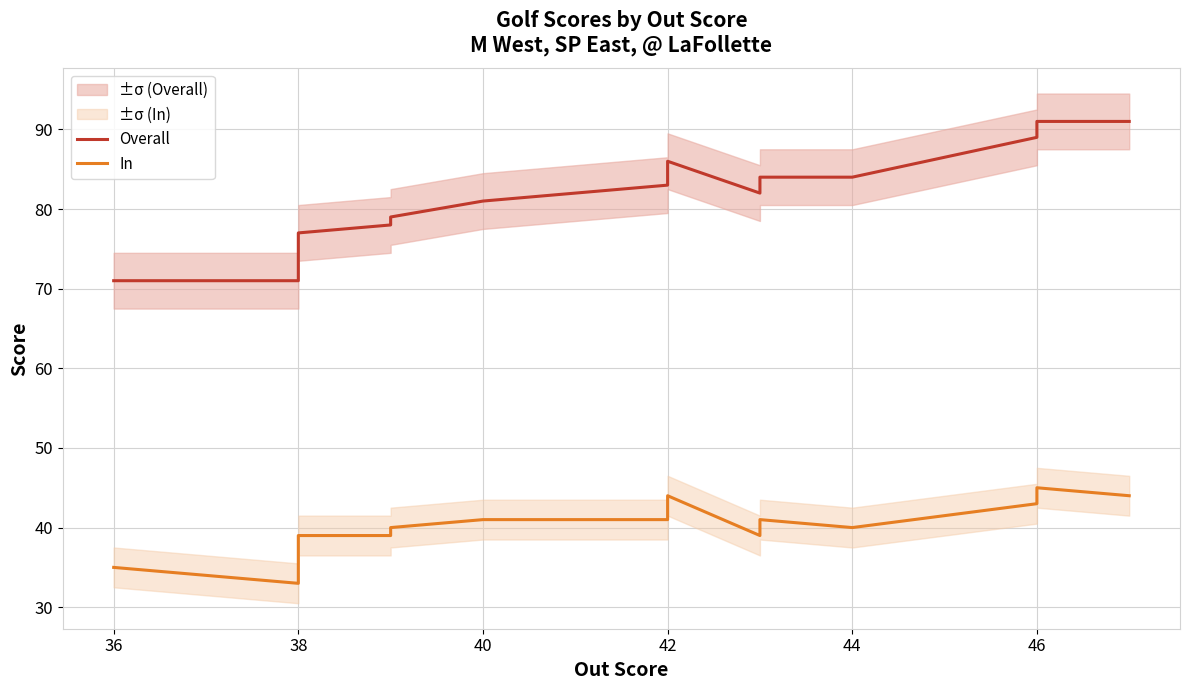

List the series in order of their peak value, highest first.

Overall, In